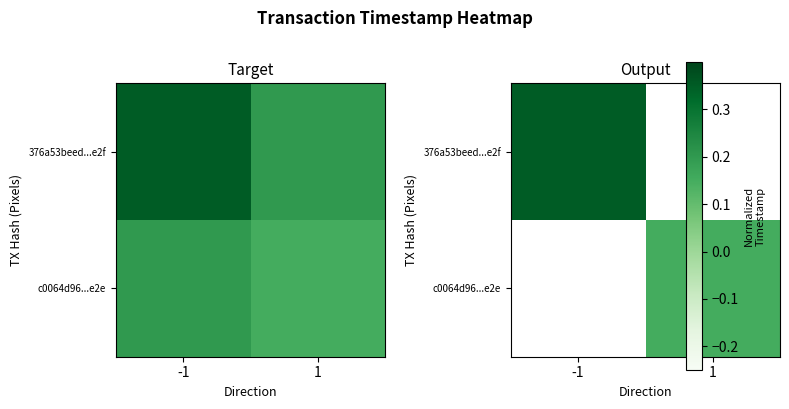

Is it true that 376a53beed...e2f equals 0.2 at -1?

False